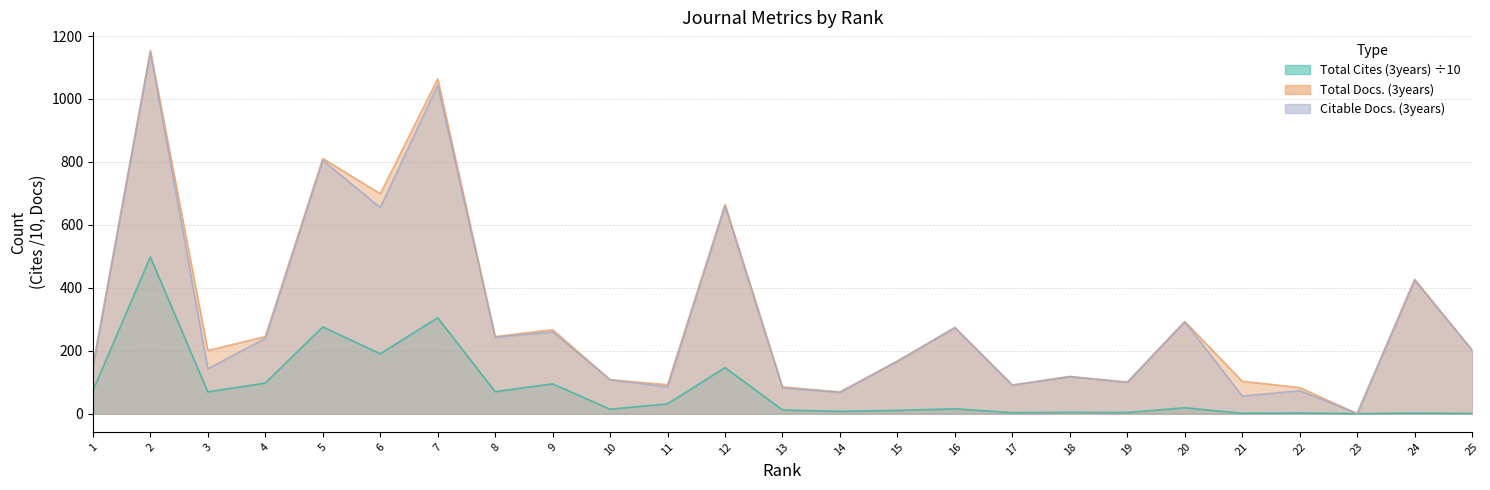

Rank the series by their maximum value, from highest to lowest.

Total Docs. (3years), Citable Docs. (3years), Total Cites (3years)